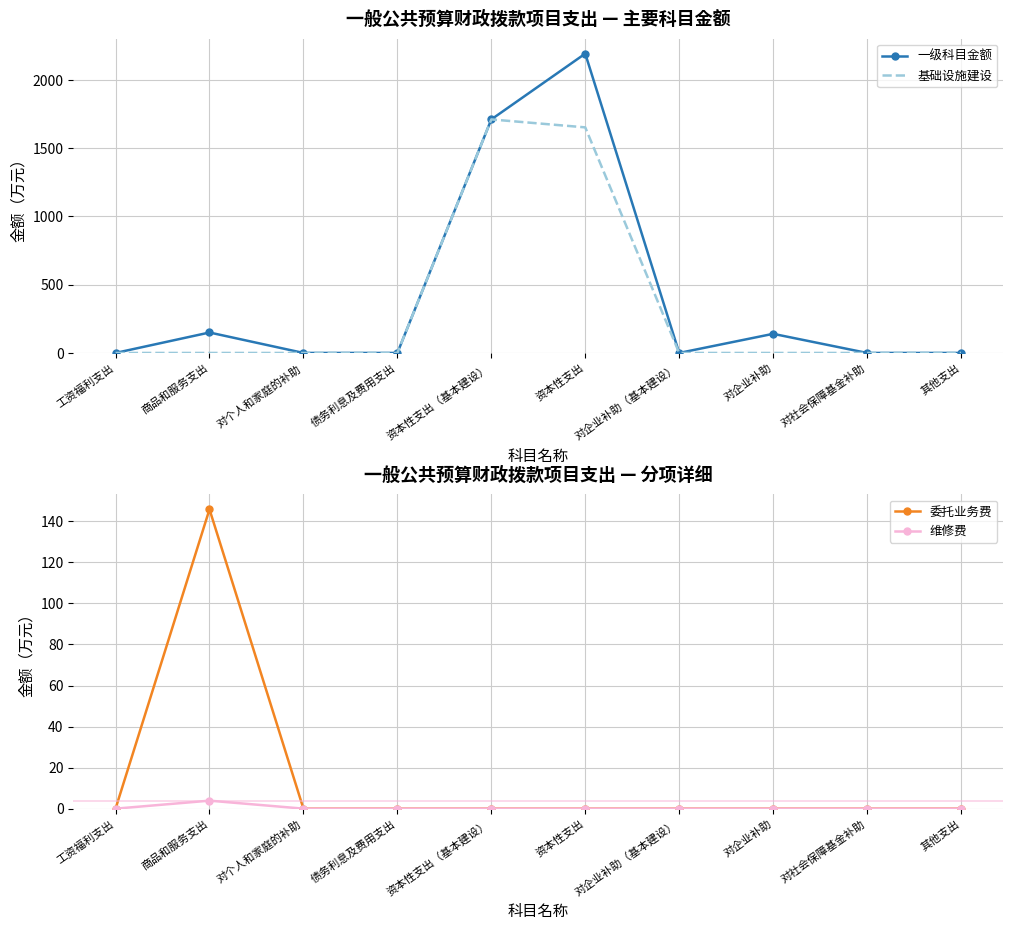

How many values in the 委托业务费 series exceed 0?

1